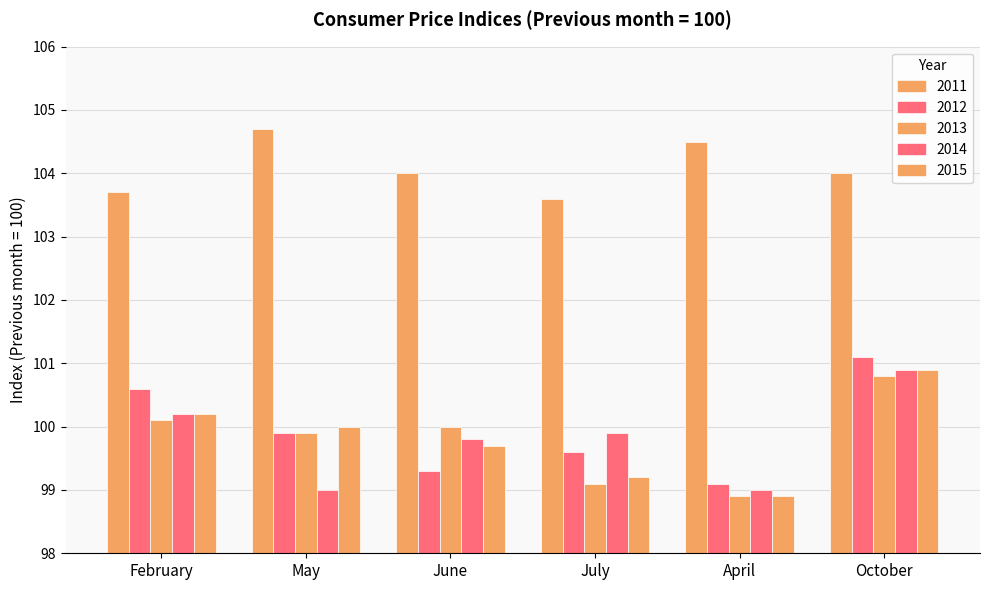

Count the number of categories in the chart.

6